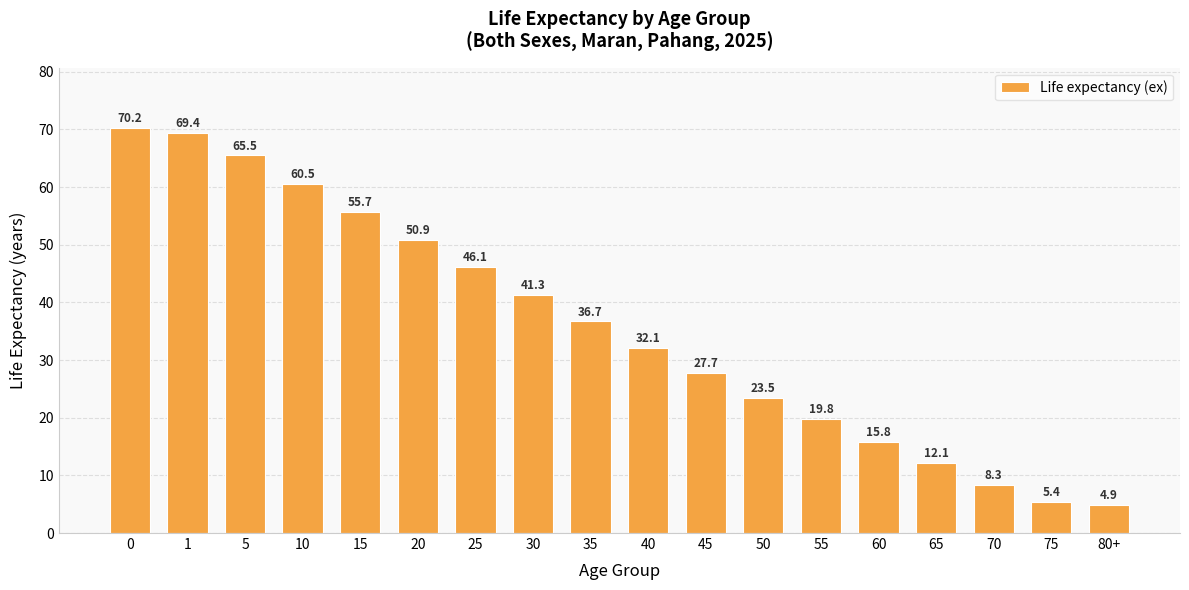

What is the label of the 15th bar from the left?

65